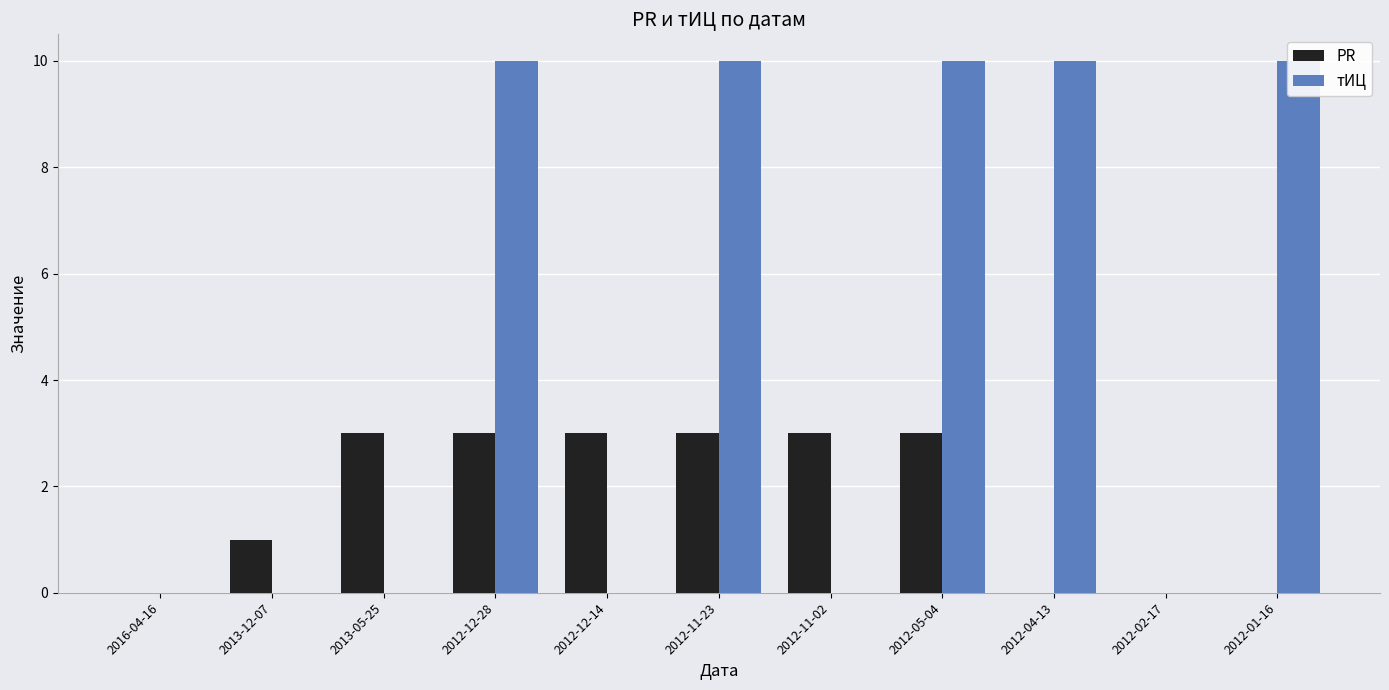

What is the label of the 2nd bar from the left?

2013-12-07